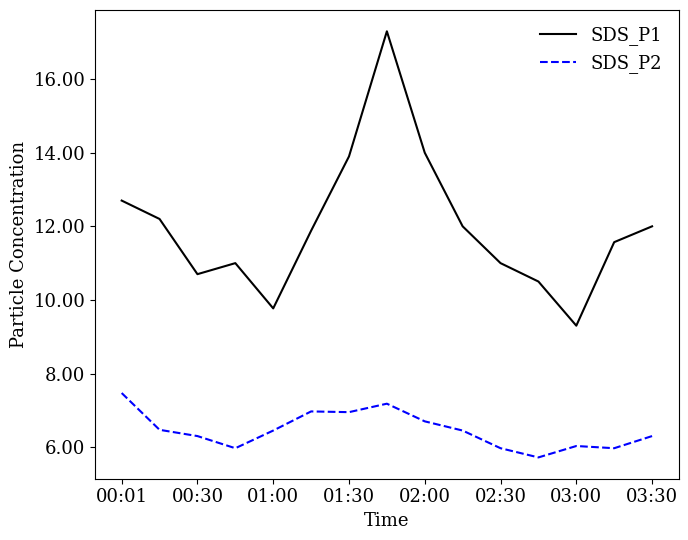

True or false: SDS_P1 and SDS_P2 cross at least once.

False